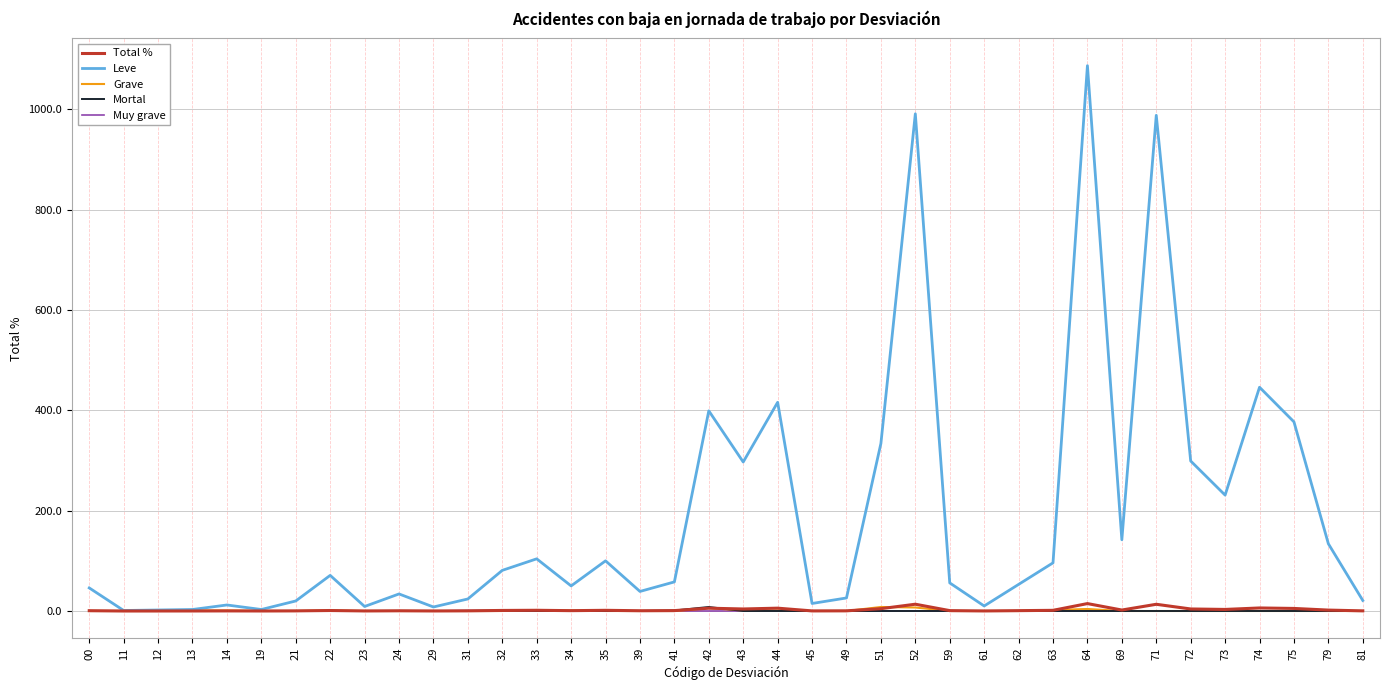

How many lines are shown in the chart?

5